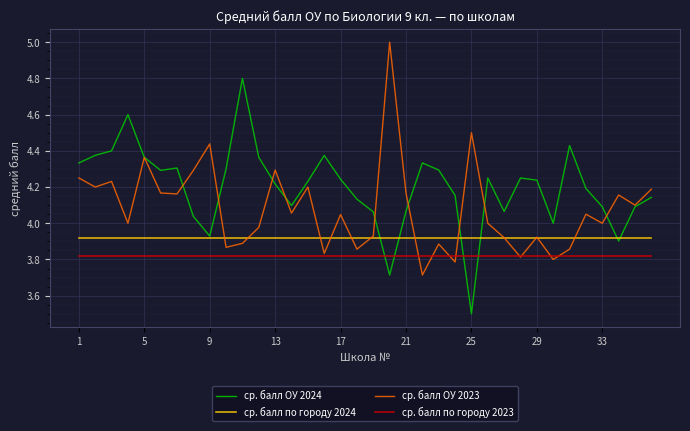

Which series has the largest total across all categories?

ср. балл ОУ 2024